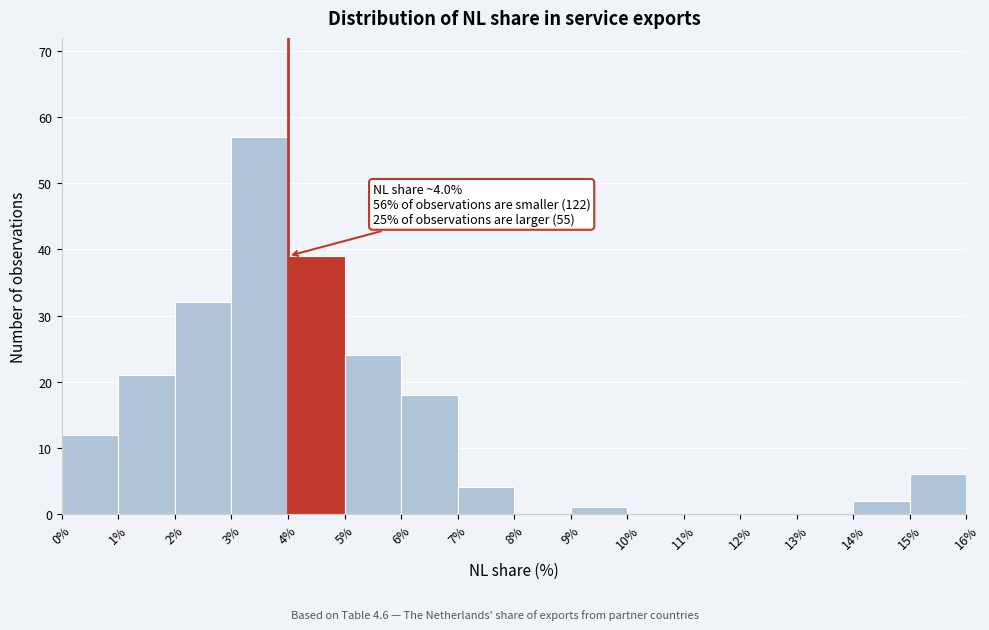

Which range on the x-axis has the tallest bar?

3% to 4%